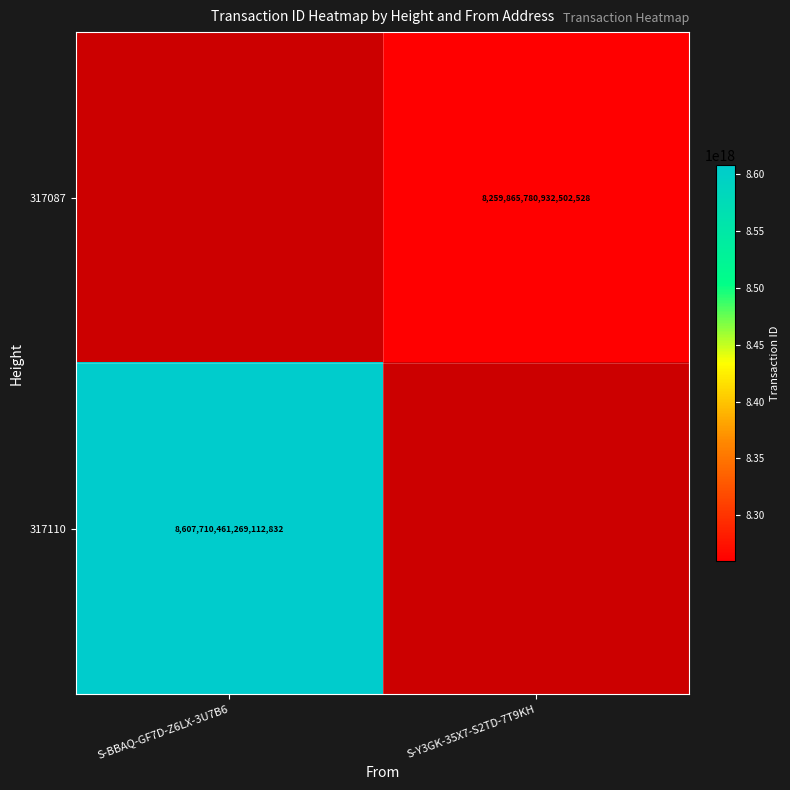

Which label corresponds to the largest value in the chart?

S-BBAQ-GF7D-Z6LX-3U7B6